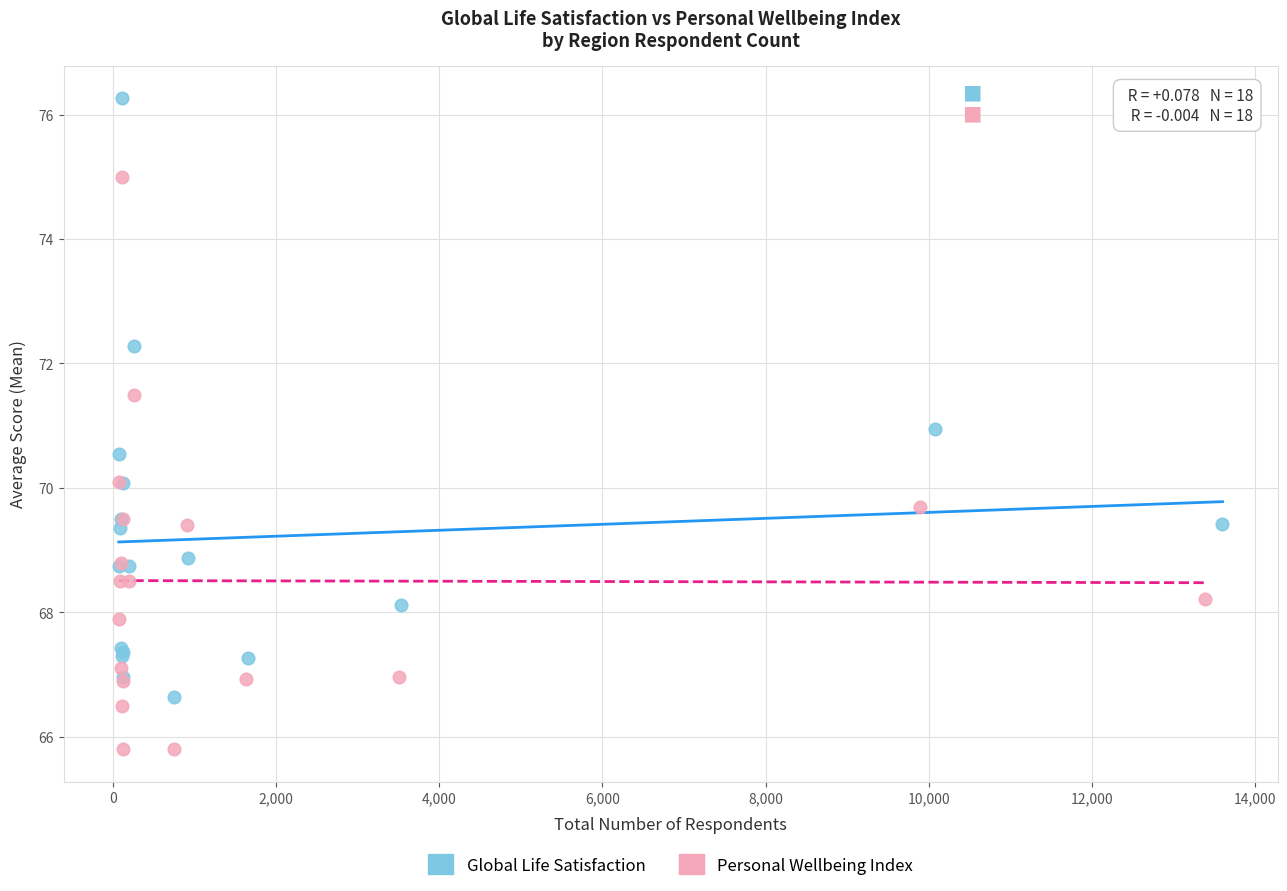

Which series has the widest spread of Y values?

Global Life Satisfaction